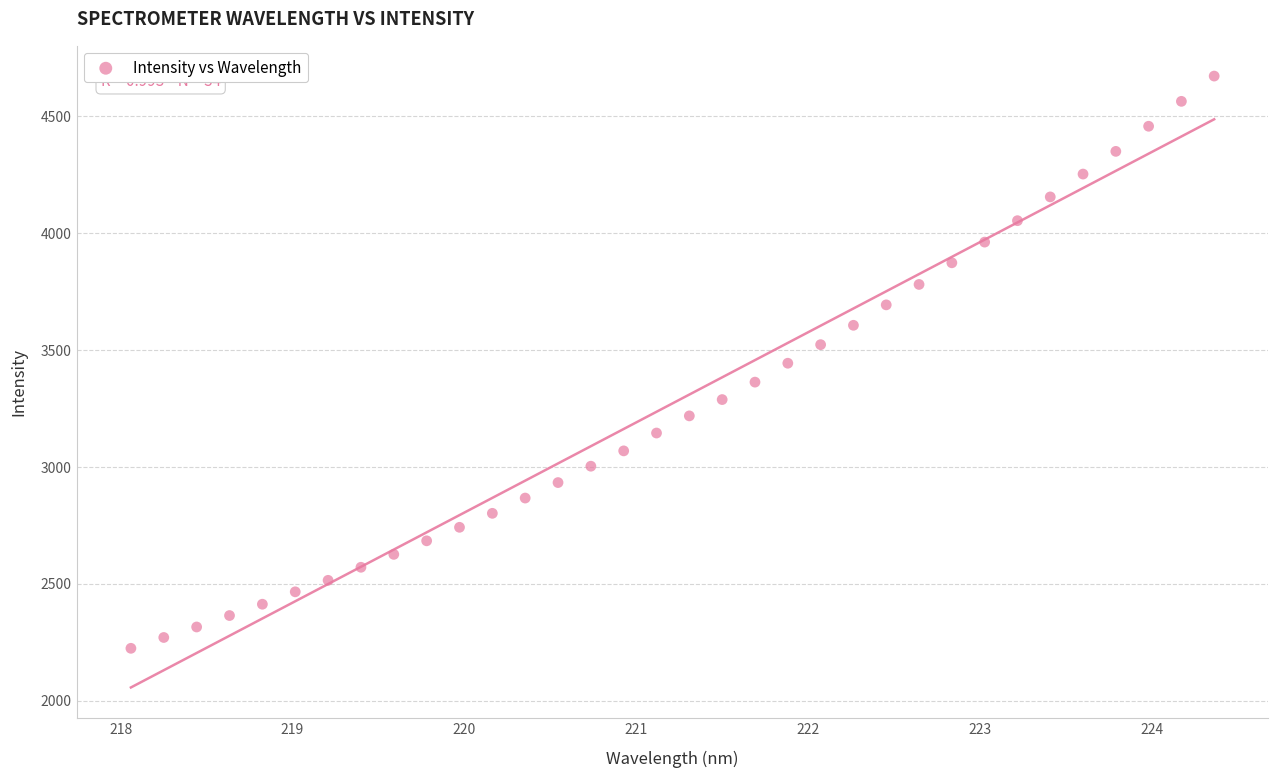

What is the range of X values (max minus min)?

6.3